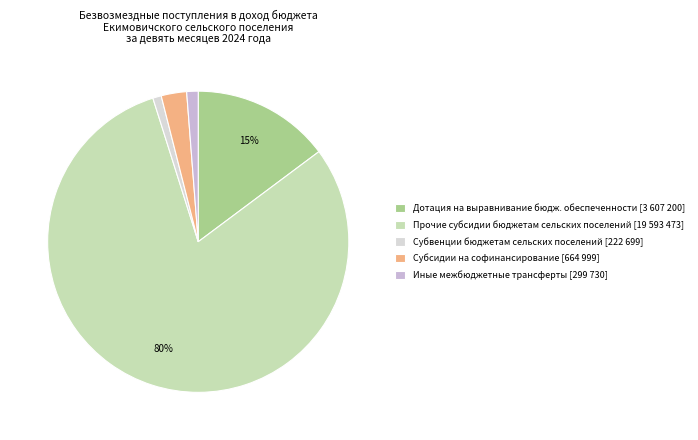

Count the number of slices in the pie.

5